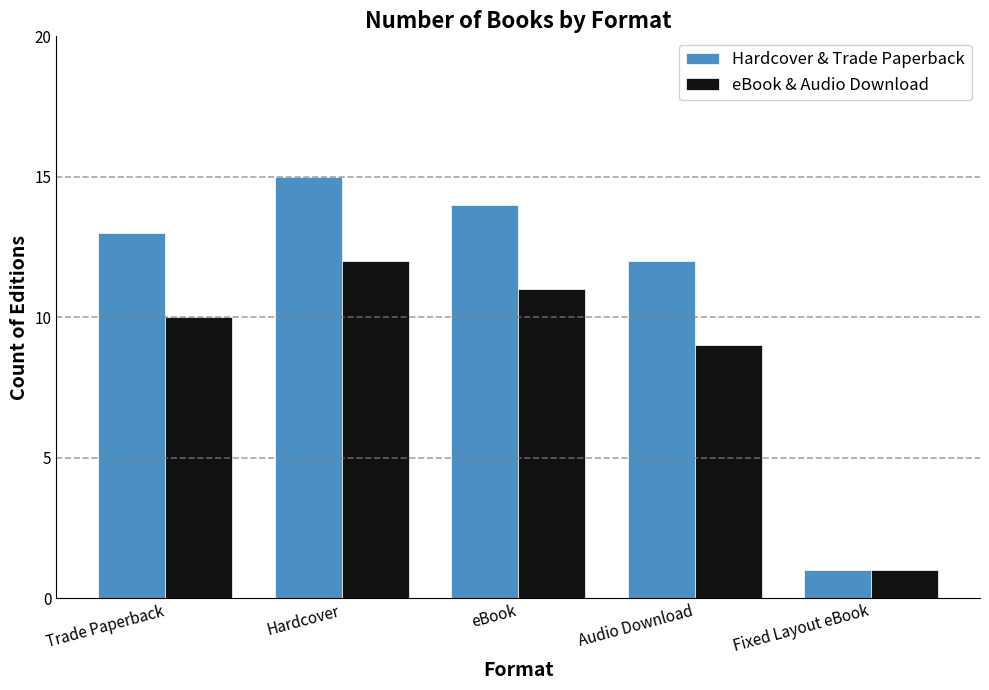

What is the difference between the maximum and minimum values in the eBook & Audio Download series?

11